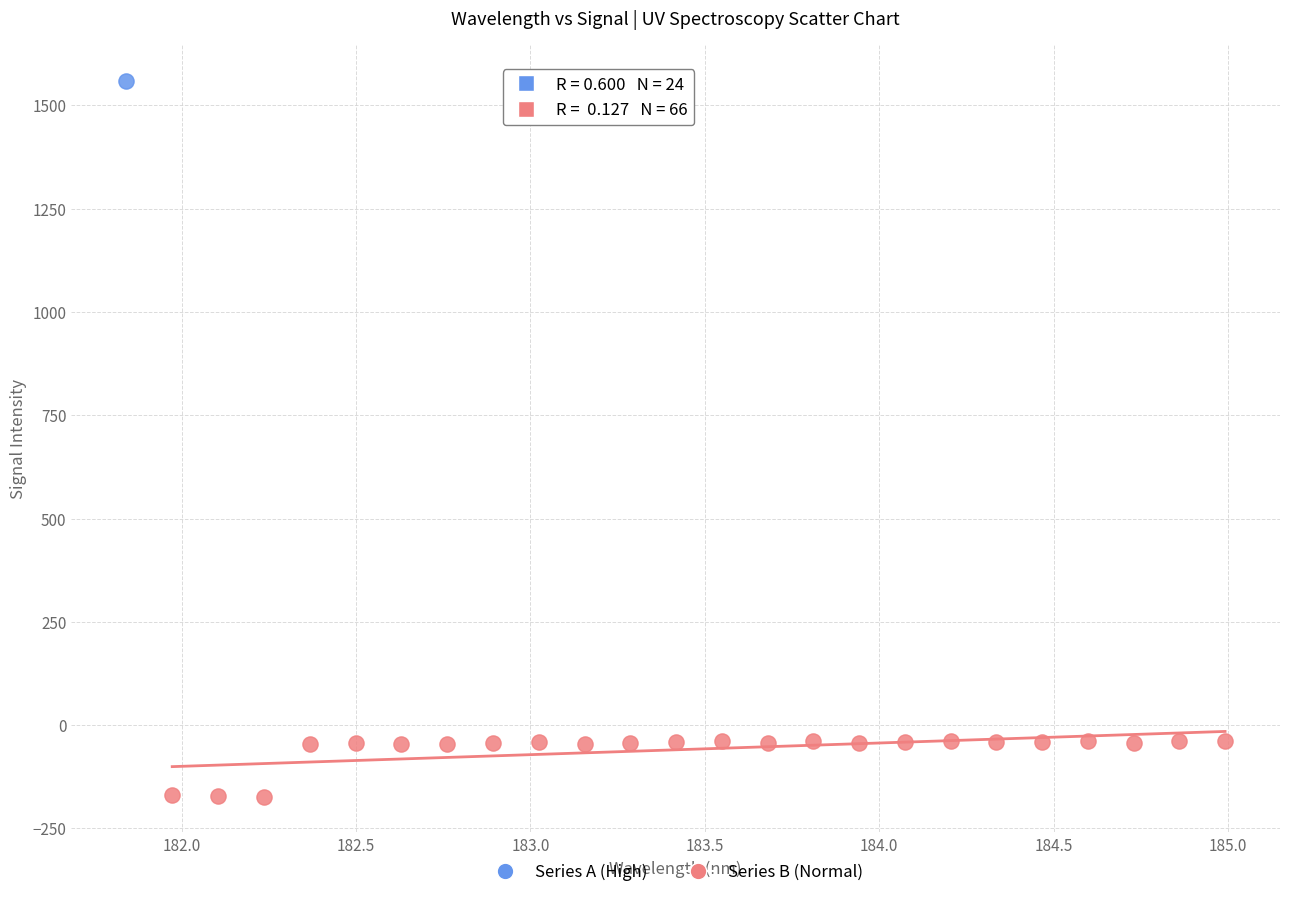

What are all the series names shown in the legend?

Series A (High), Series B (Normal)